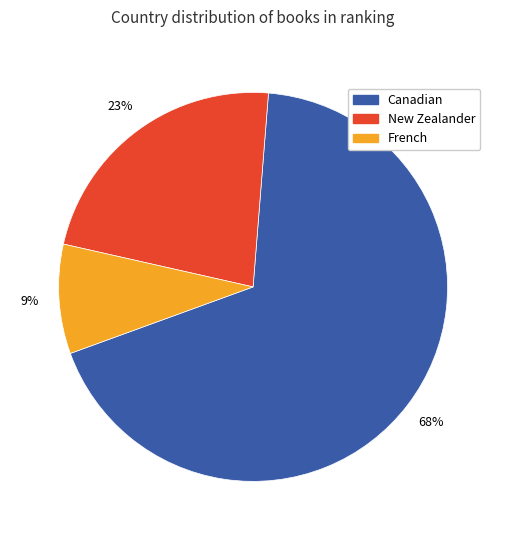

To the nearest percent, what percentage of the pie is New Zealander?

23%